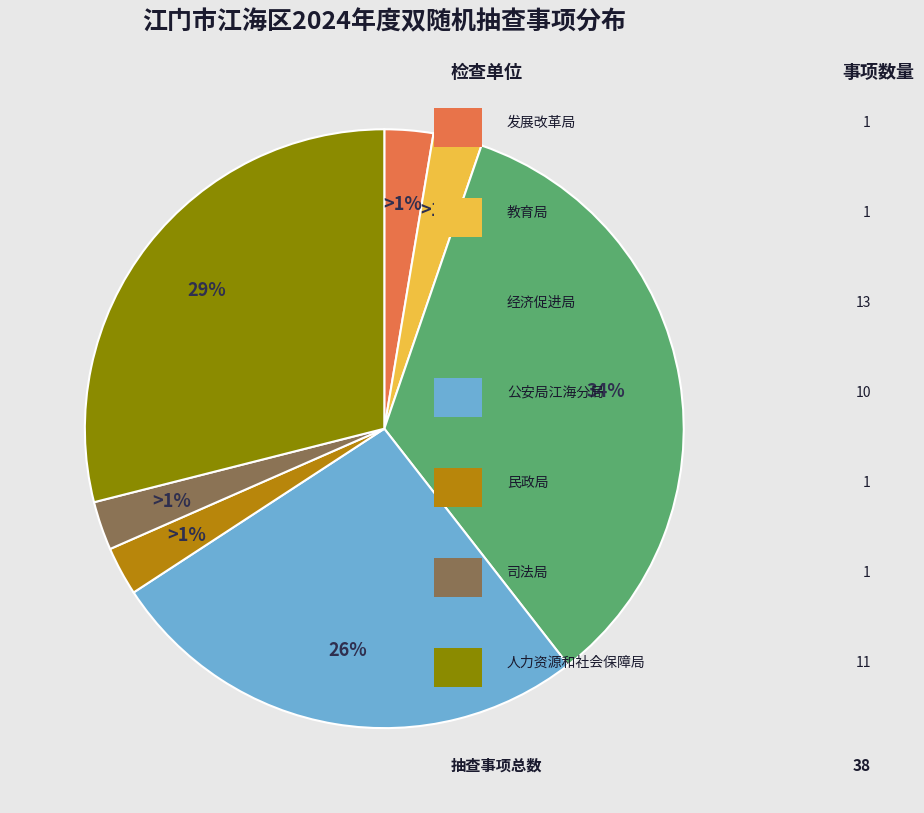

Which slice is the smallest?

江海区发展改革局